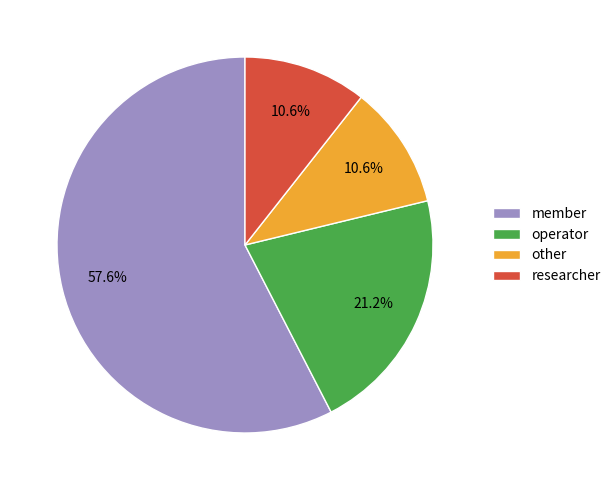

Is it true that other is 11% of the pie?

True